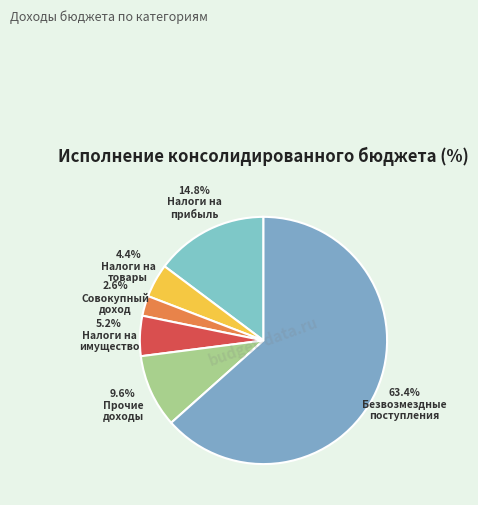

How many slices are in this pie chart?

6